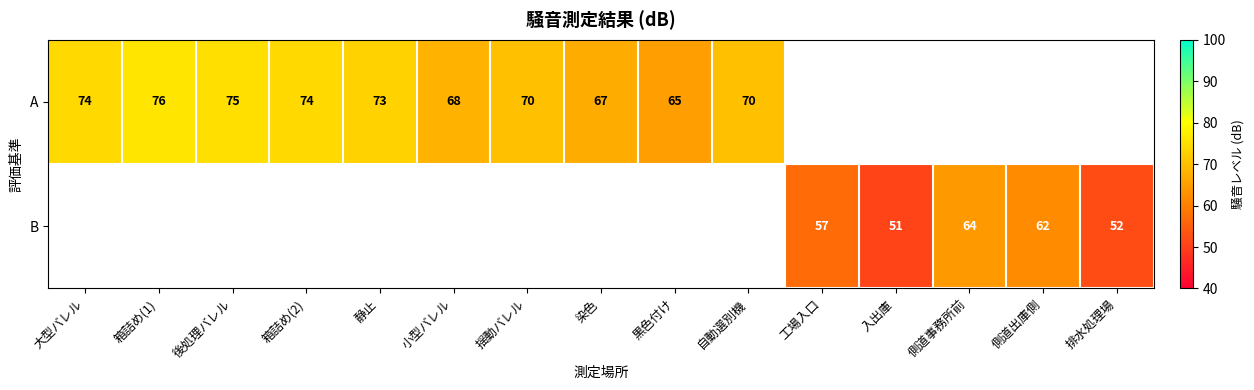

At which label does A reach its minimum?

黒色付け